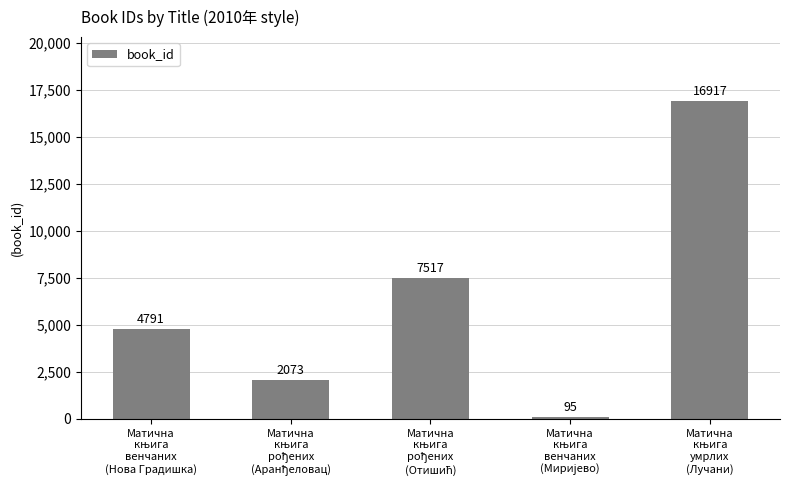

Reading left to right, extract all data points from this chart.

4791	2073	7517	95	16917